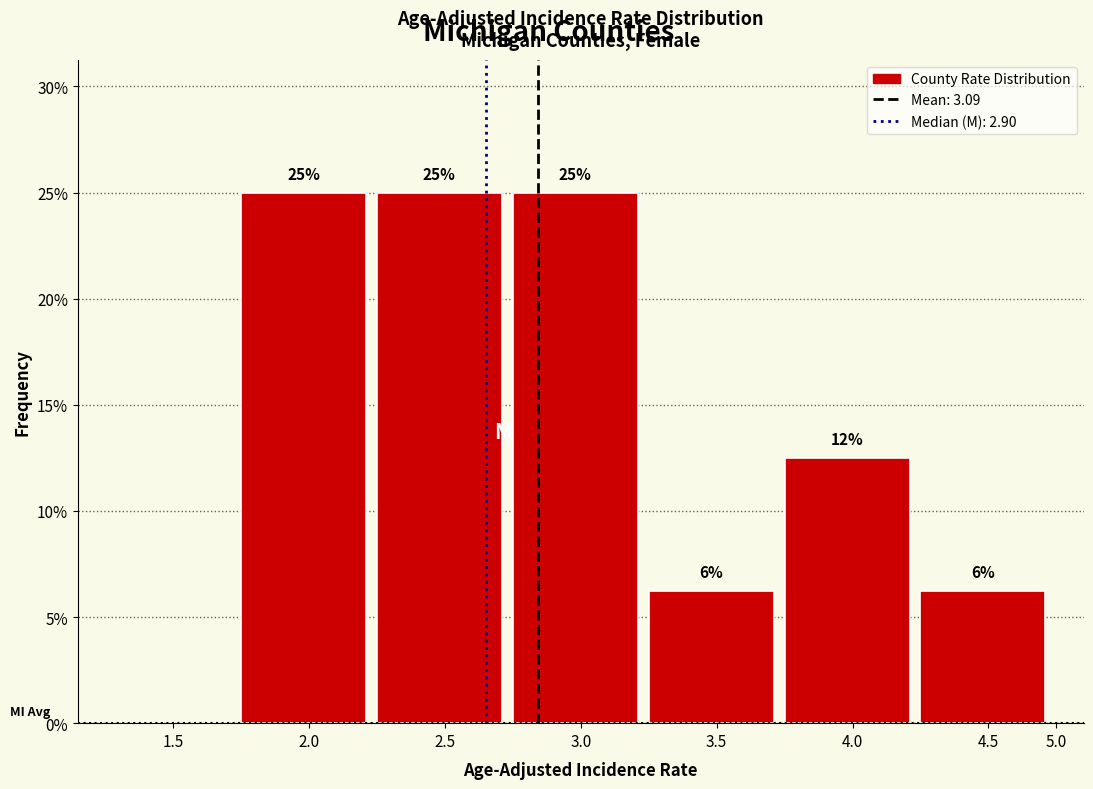

The value at 2.5 is 11.3. True or false?

False